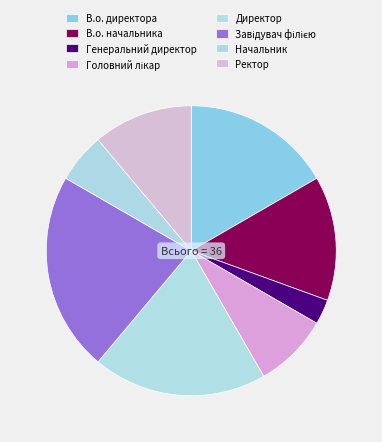

Count the number of slices in the pie.

8